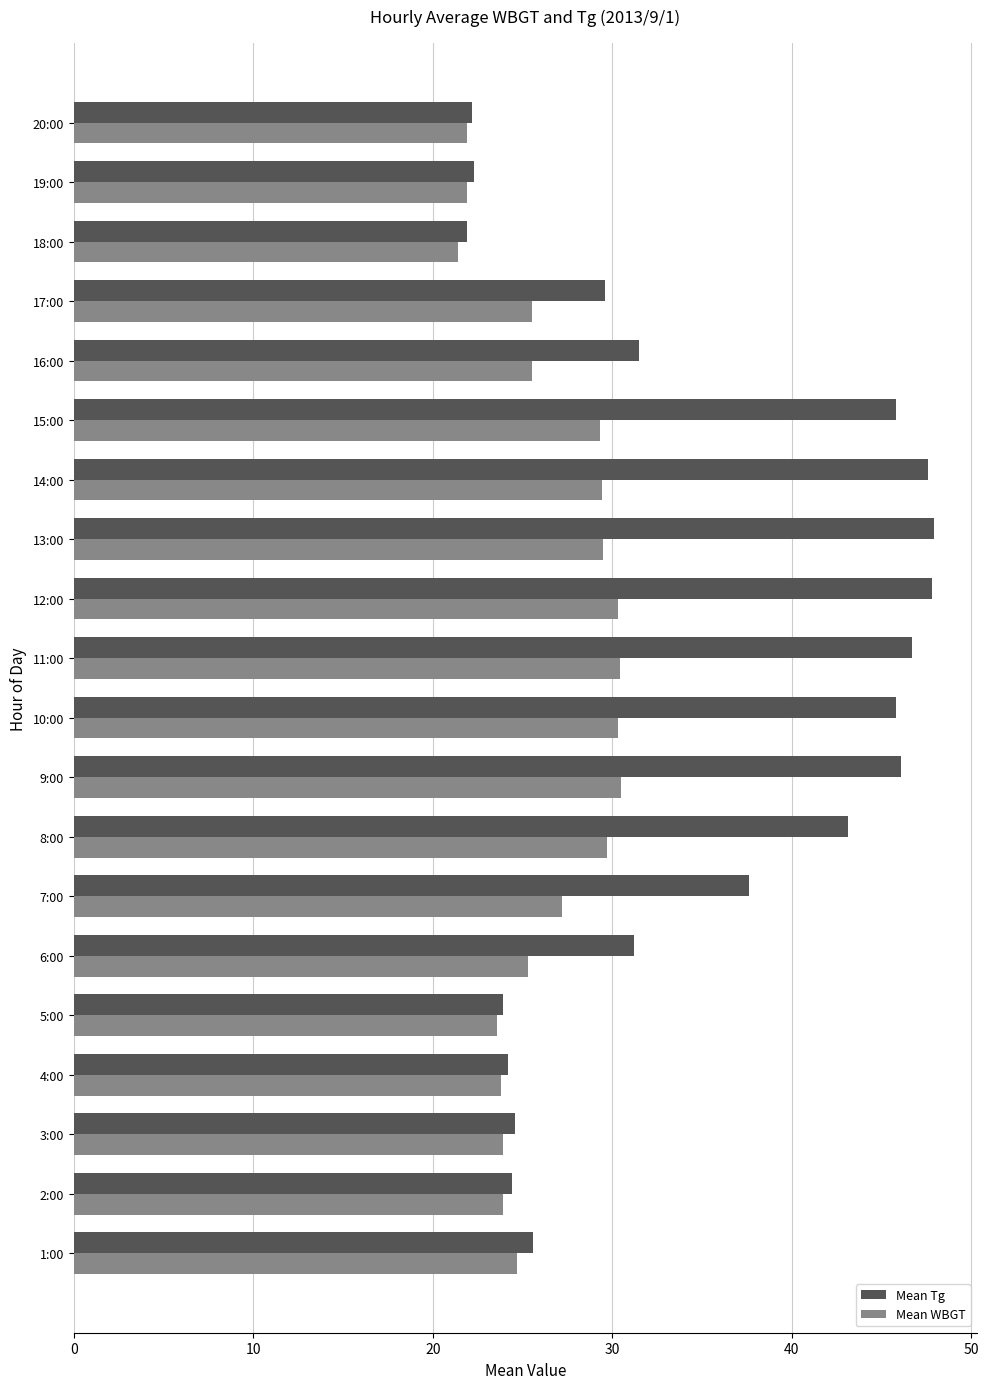

What is the lowest value of the Mean WBGT series?

21.4